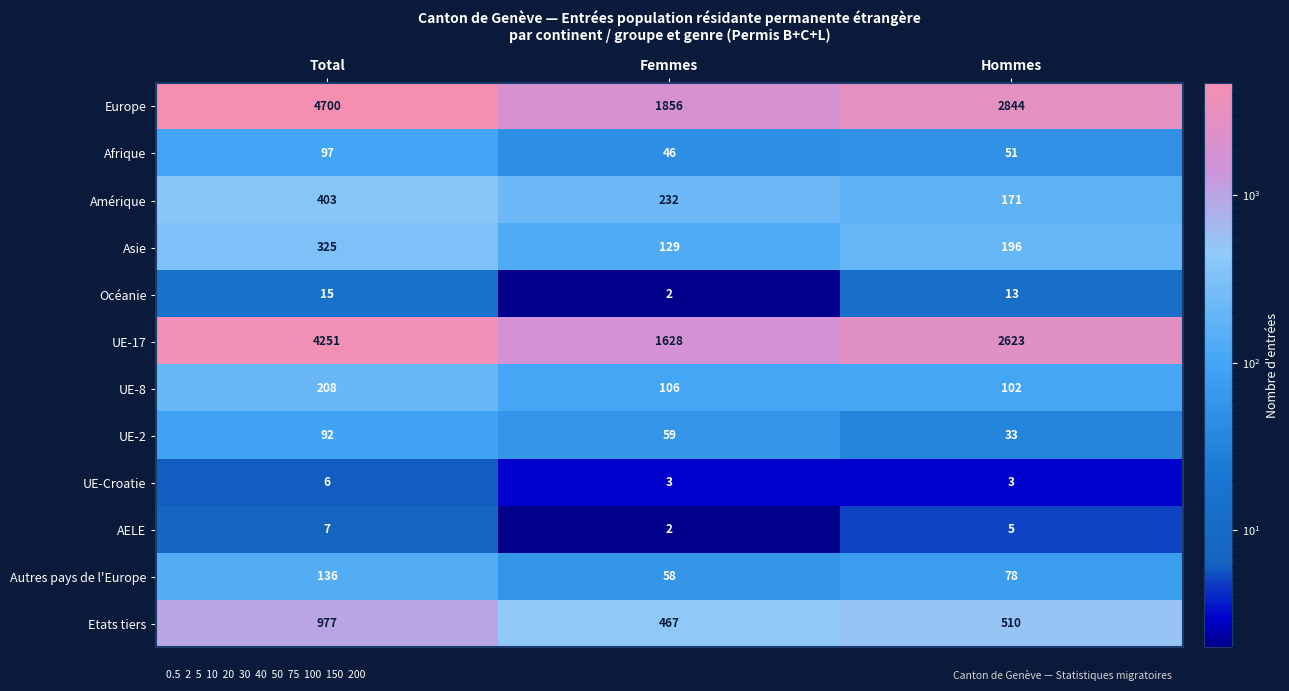

Which category has the lowest value across all series?

Femmes